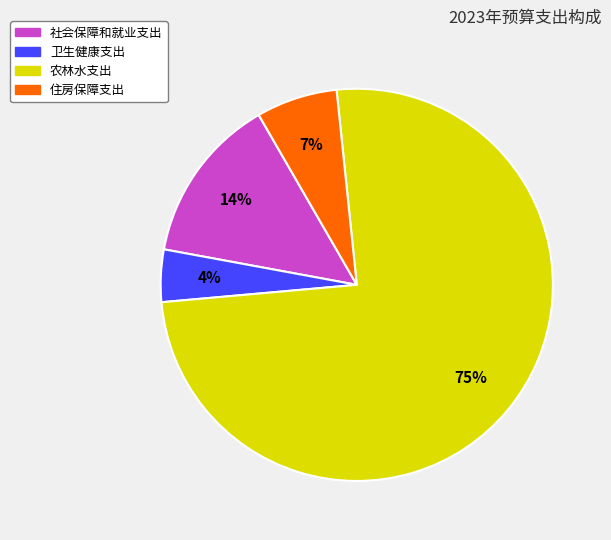

What is the ratio of the value at 卫生健康支出 to the value at 社会保障和就业支出?

0.3